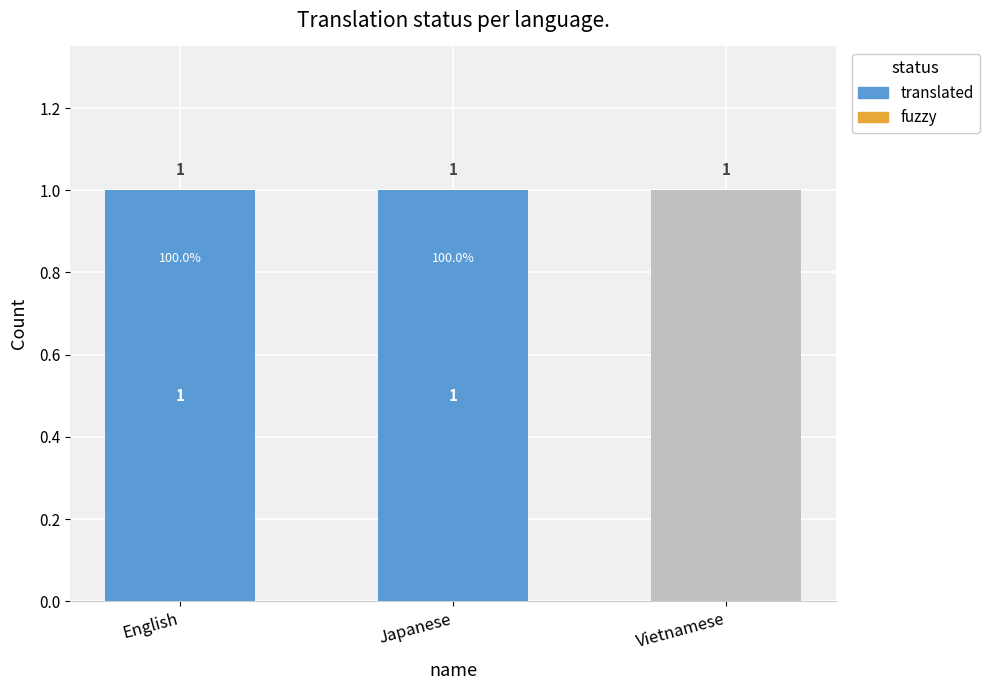

How many categories are shown in the chart?

3